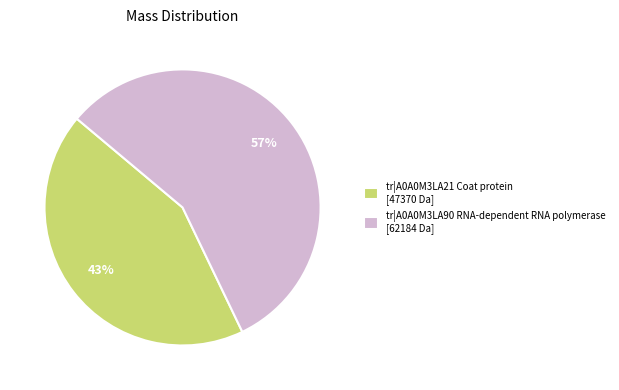

To the nearest percent, what is the difference between the largest and smallest slice percentages?

14%